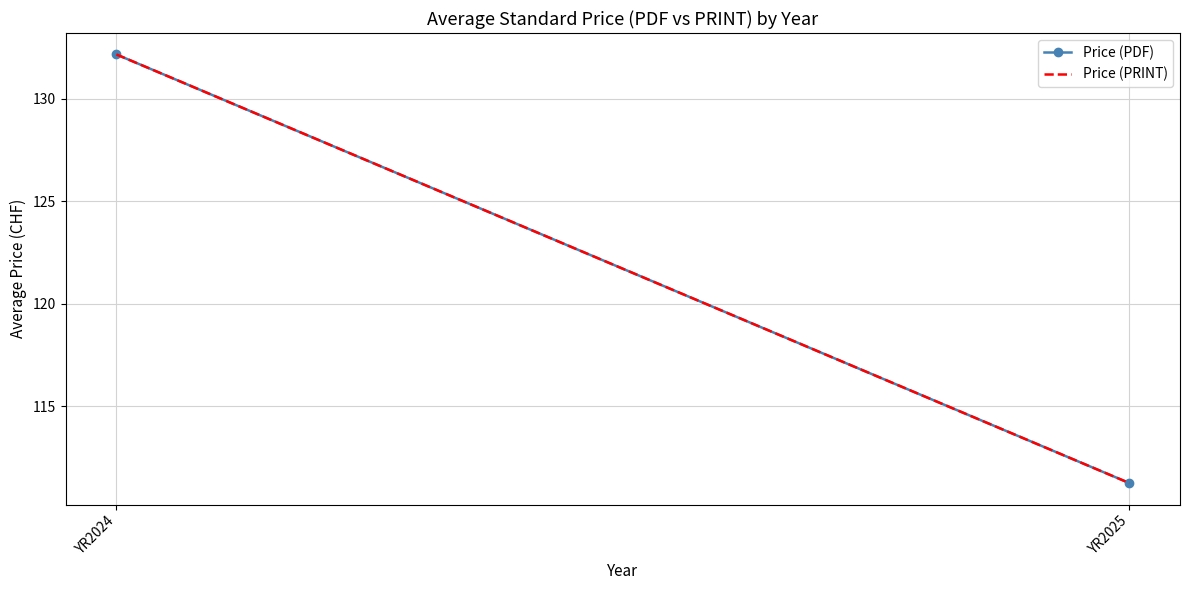

Which series has the largest range (max minus min)?

Price (PDF)